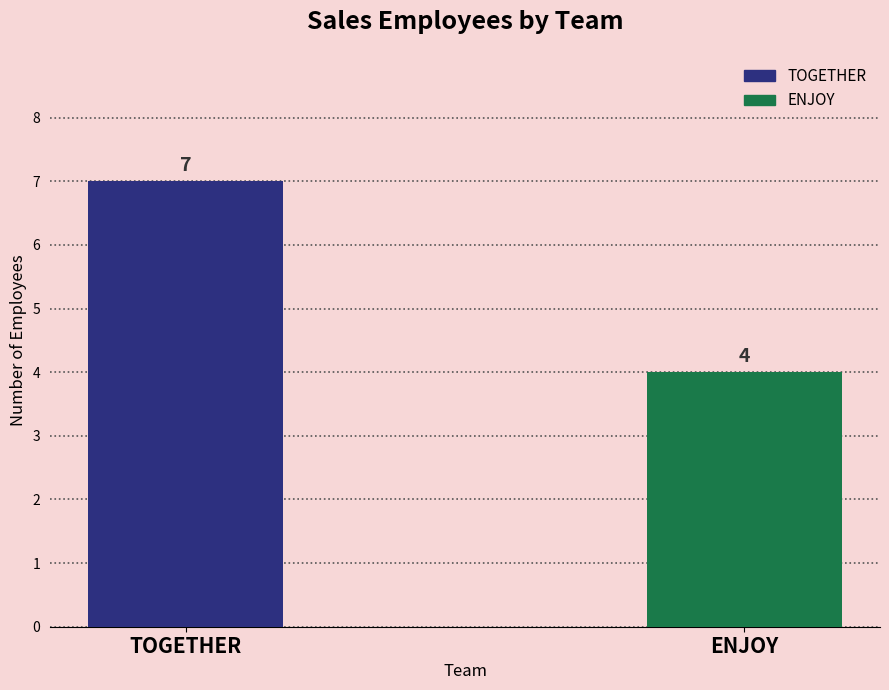

What is the ratio of the value at ENJOY to the value at TOGETHER?

0.6